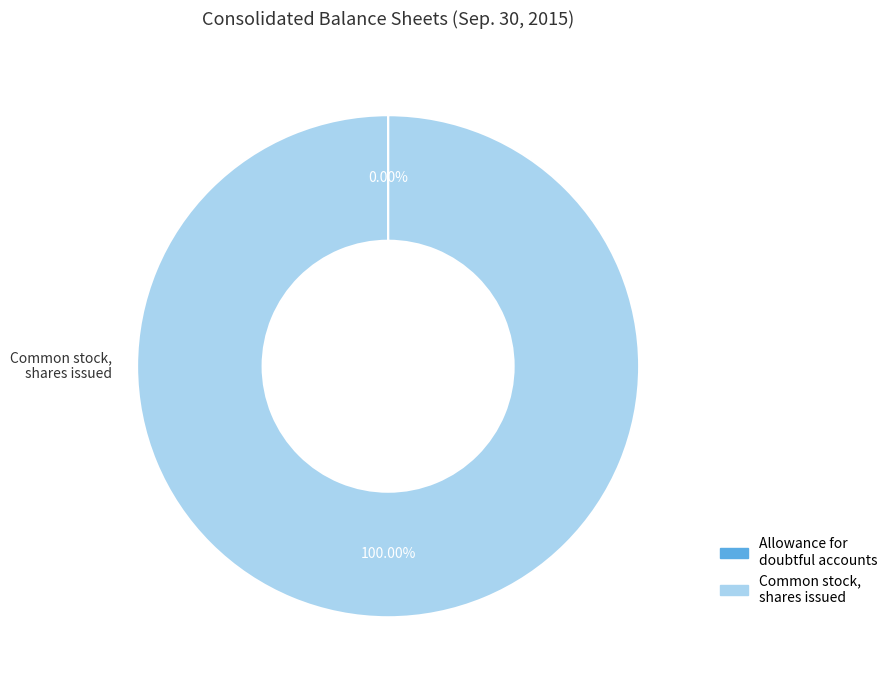

What is the largest slice in the pie chart?

Common stock, shares issued